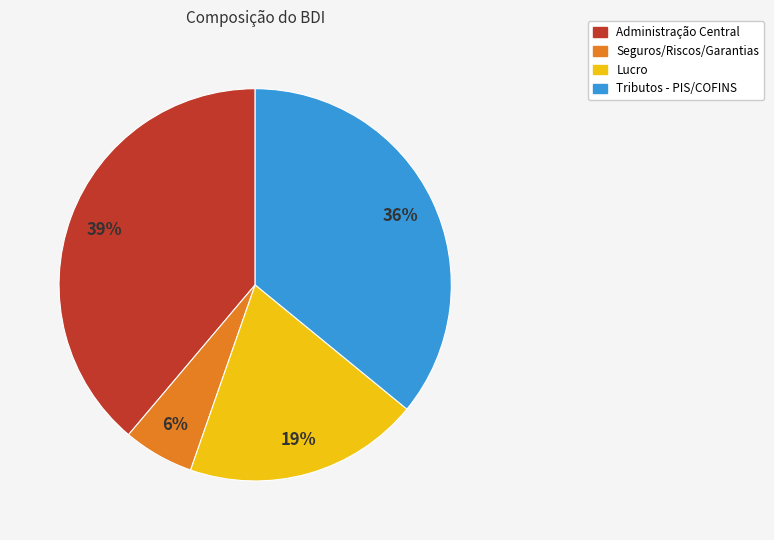

How many slices are in this pie chart?

4